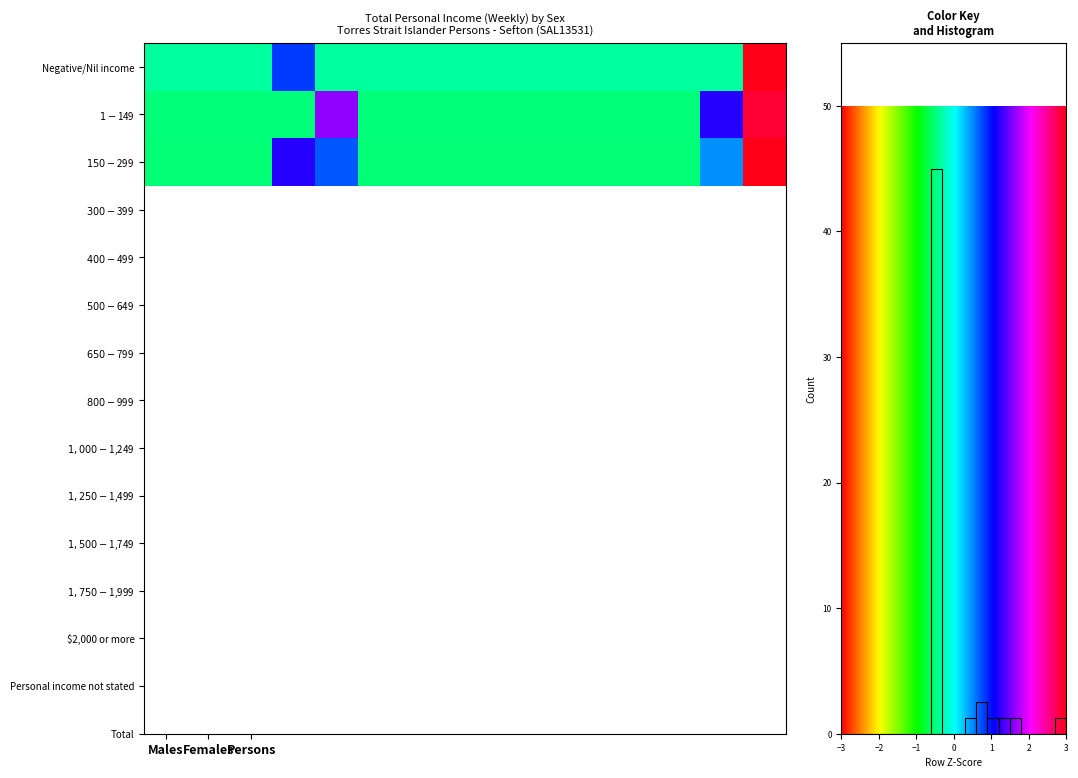

Rank the series by their maximum value, from highest to lowest.

Males, Persons, Females